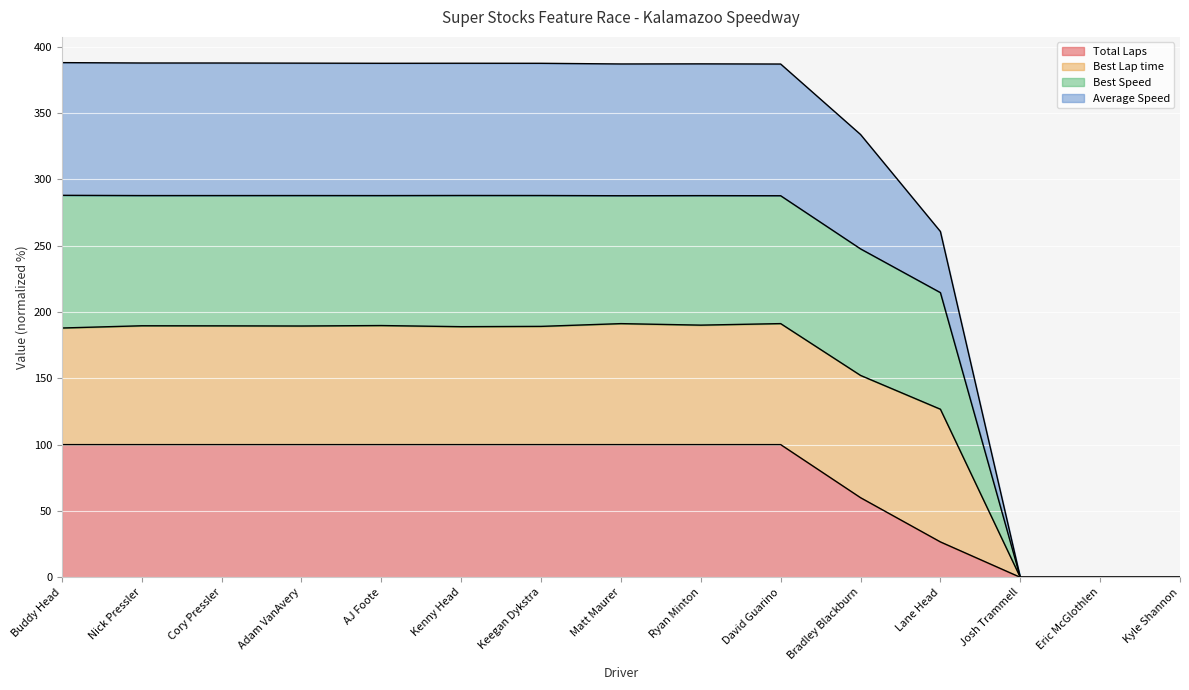

Where is the first local minimum for Best Speed?

Nick Pressler